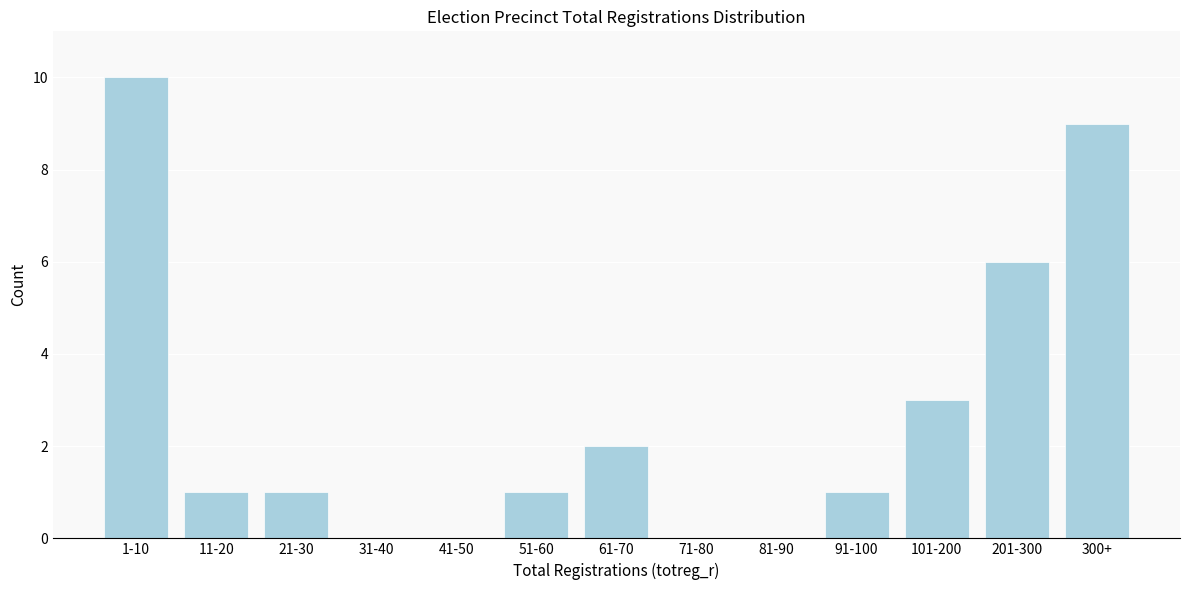

Reading left to right, transcribe all the data shown in this chart.

1-10=10	11-20=1	21-30=1	31-40=0	41-50=0	51-60=1	61-70=2	71-80=0	81-90=0	91-100=1	101-200=3	201-300=6	300+=9